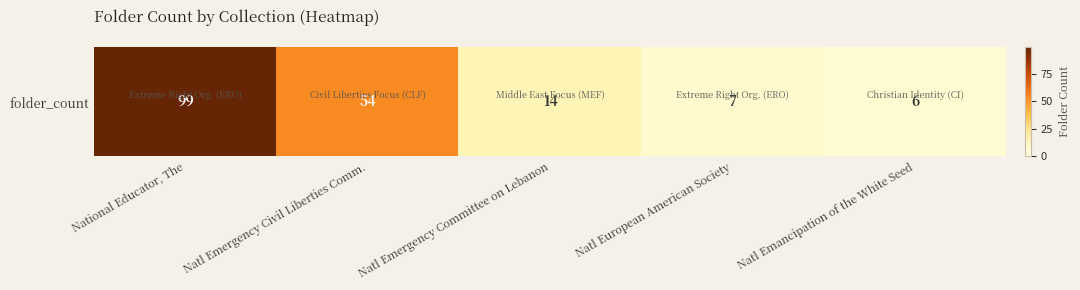

At which category does the chart reach its minimum across all series?

Natl Emancipation of the White Seed